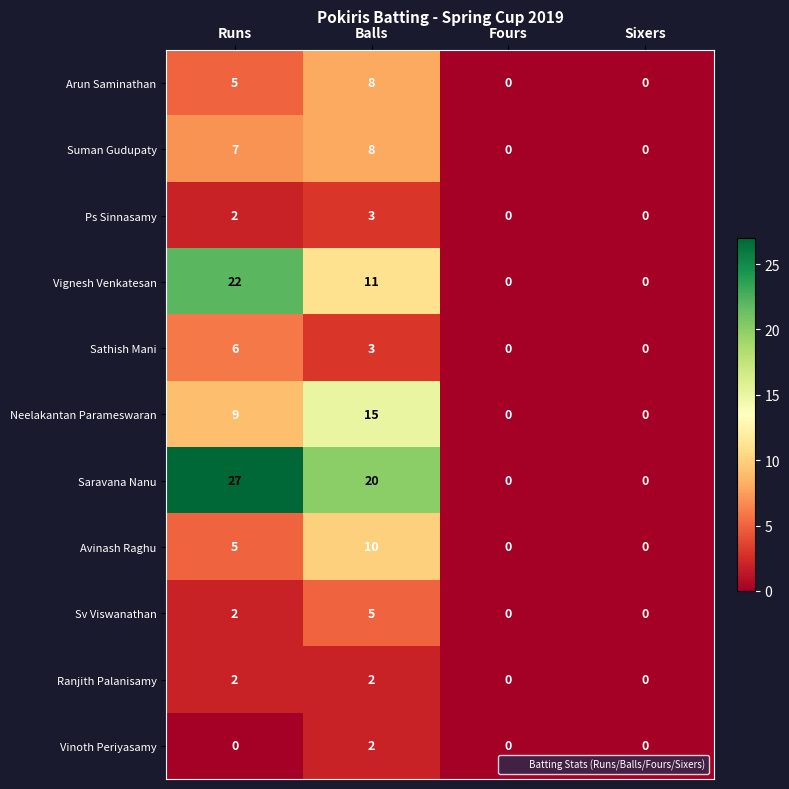

What is the difference between the Suman Gudupaty values at Sixers and Runs?

7